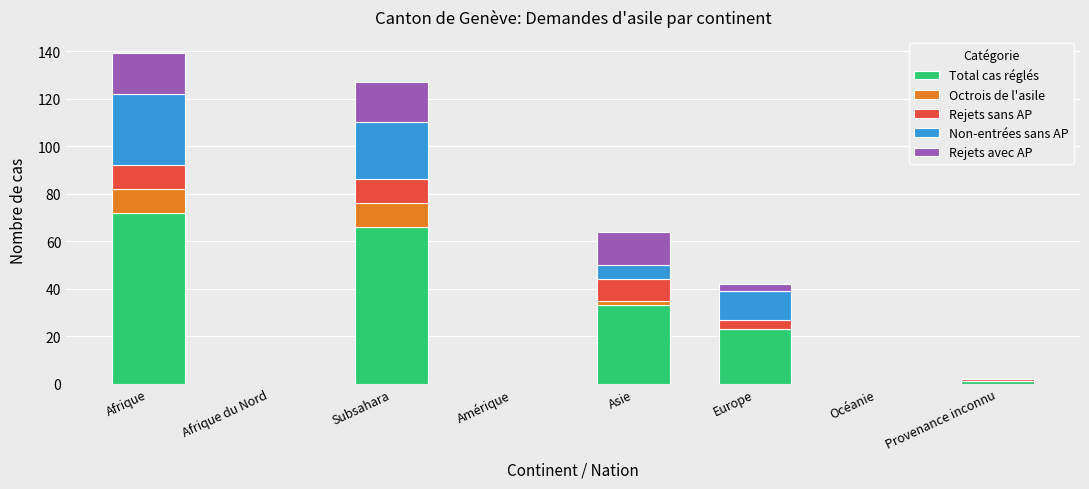

What is the approximate value of Total cas réglés at Afrique?

72